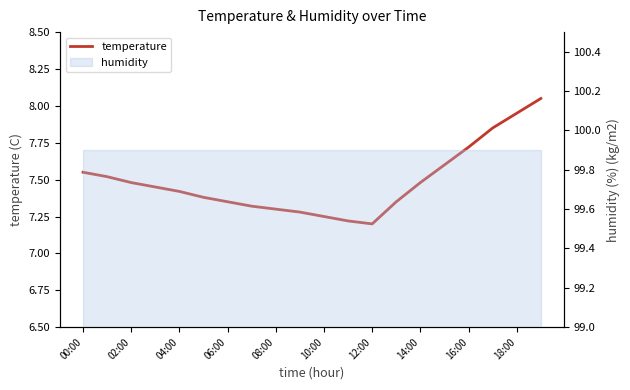

At which label is the value closest to 7?

12:00